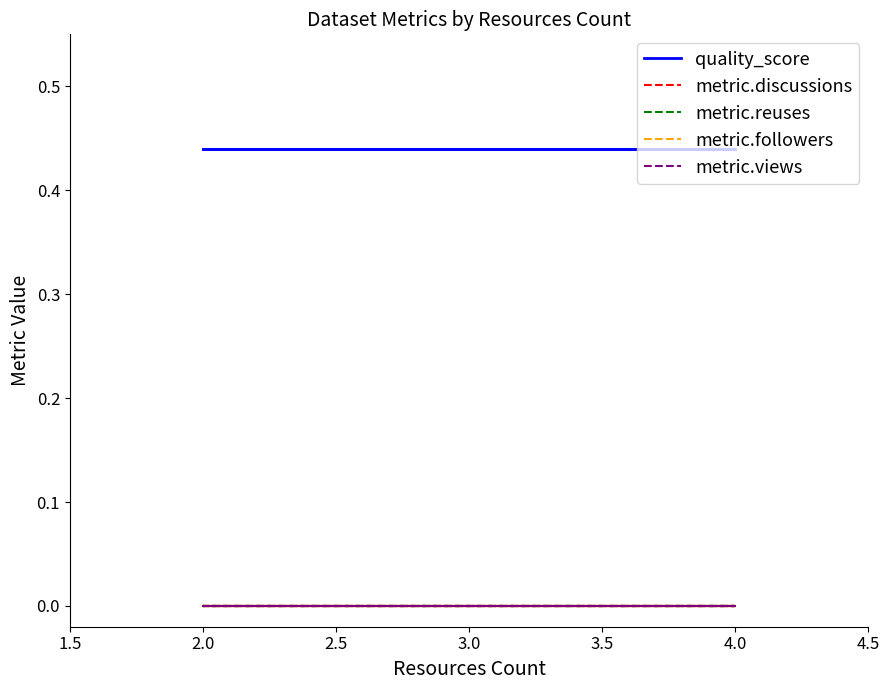

What is the maximum value shown in the chart?

0.4